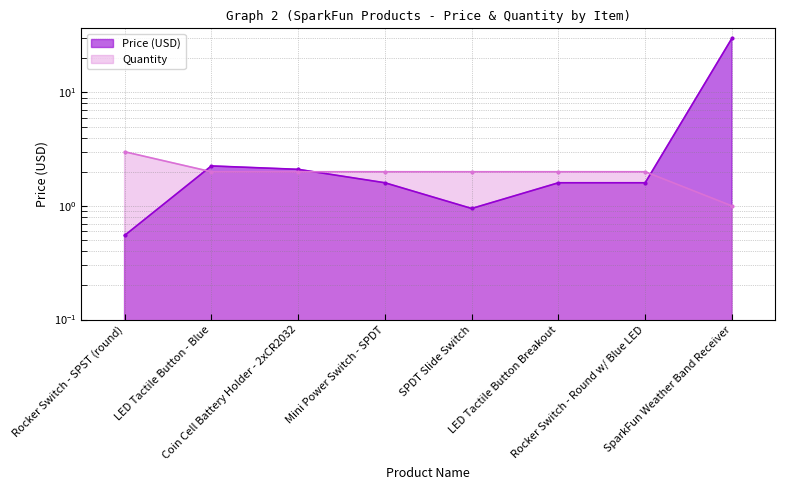

True or false: Price (USD) has more than 0 points higher than both neighbors.

True